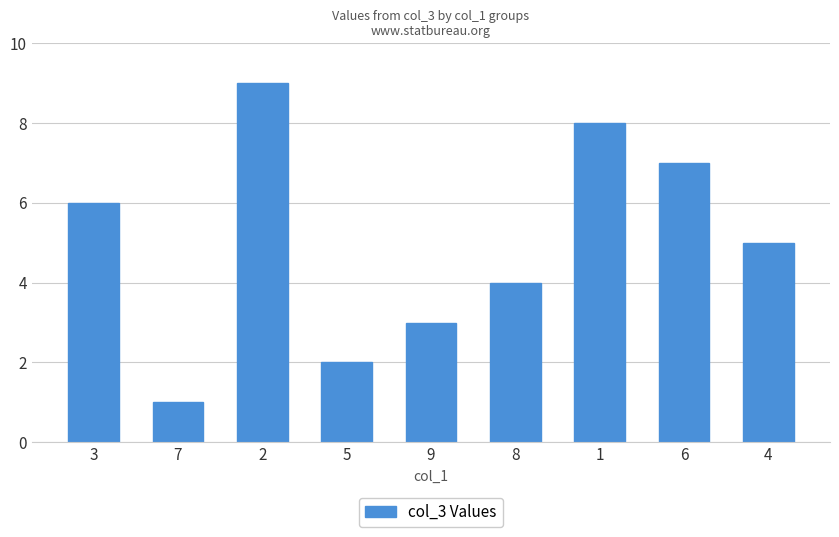

Which has a higher value, 4 or 1?

1